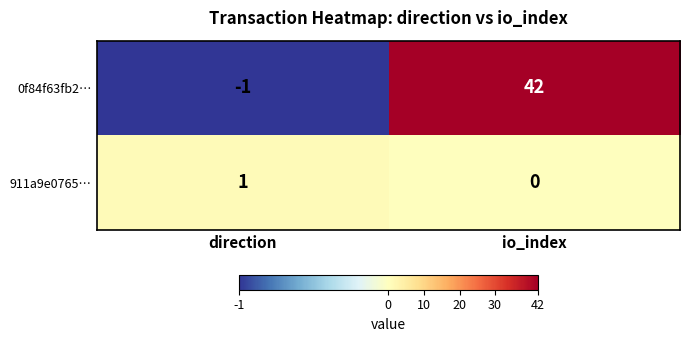

Rank the series by their maximum value, from lowest to highest.

911a9e0765…, 0f84f63fb2…